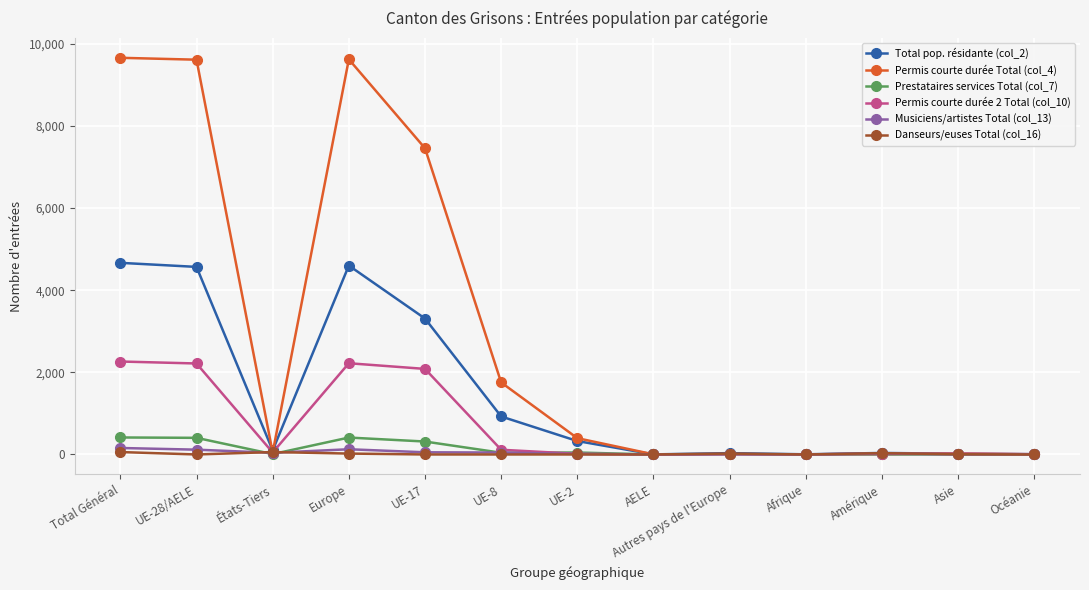

What is the difference between the Prestataires services Total (col_7) values at Europe and Asie?

412